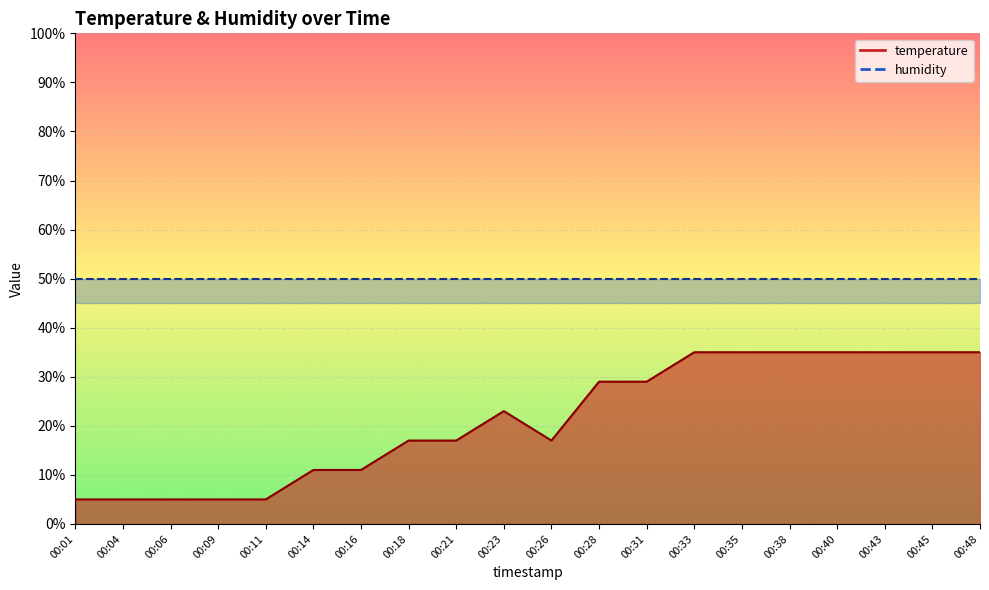

Reading left to right, what are all the values shown in this chart?

00:01=5.0	00:04=5.0	00:06=5.0	00:09=5.0	00:11=5.0	00:14=11.0	00:16=11.0	00:18=17.0	00:21=17.0	00:23=23.0	00:26=17.0	00:28=29.0	00:31=29.0	00:33=35.0	00:35=35.0	00:38=35.0	00:40=35.0	00:43=35.0	00:45=35.0	00:48=35.0